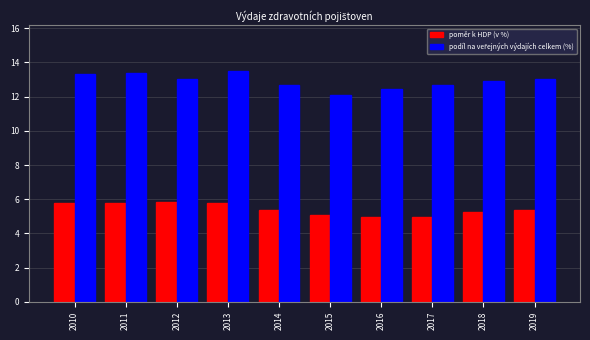

What is the total value across all series at 2013?

19.2